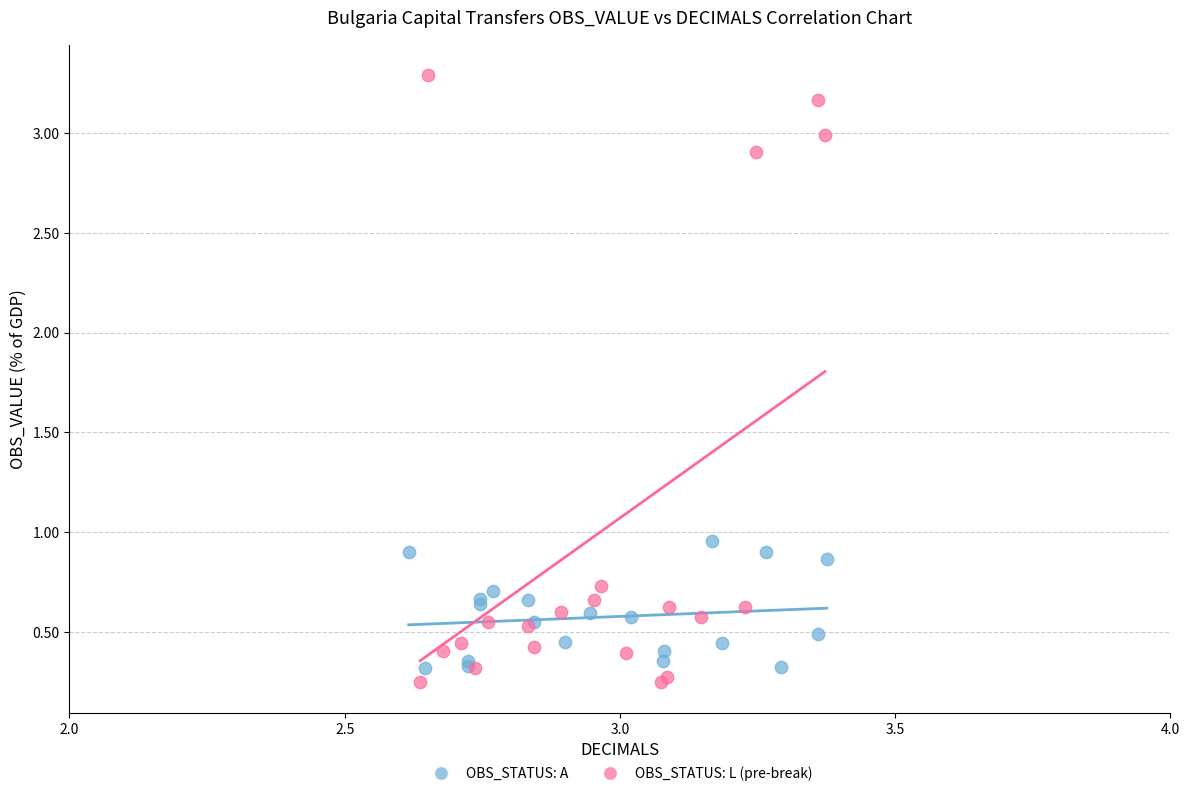

What are all the series names shown in the legend?

OBS_STATUS: A, OBS_STATUS: L (pre-break)